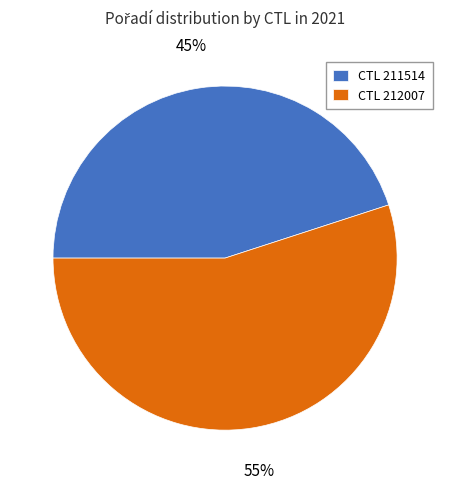

Do CTL 212007 and CTL 211514 together represent more than half of the pie?

Yes